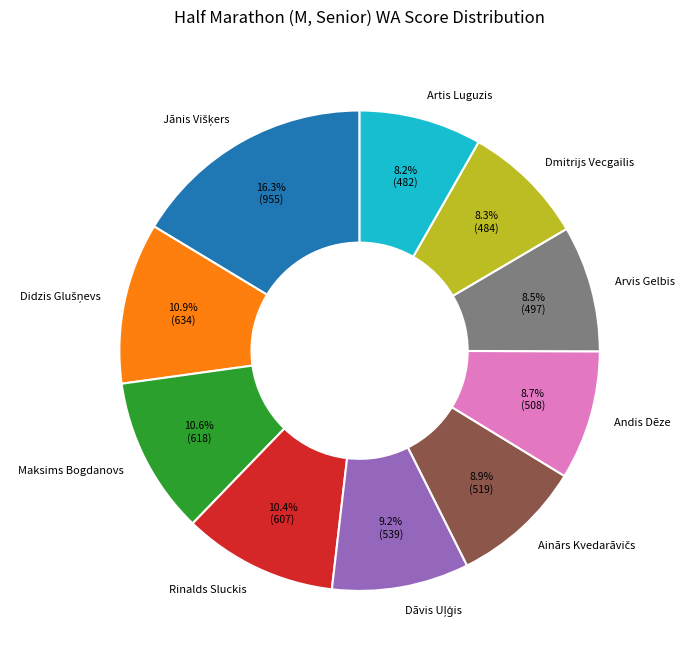

To the nearest percent, what is the difference between the largest and smallest slice percentages?

8%